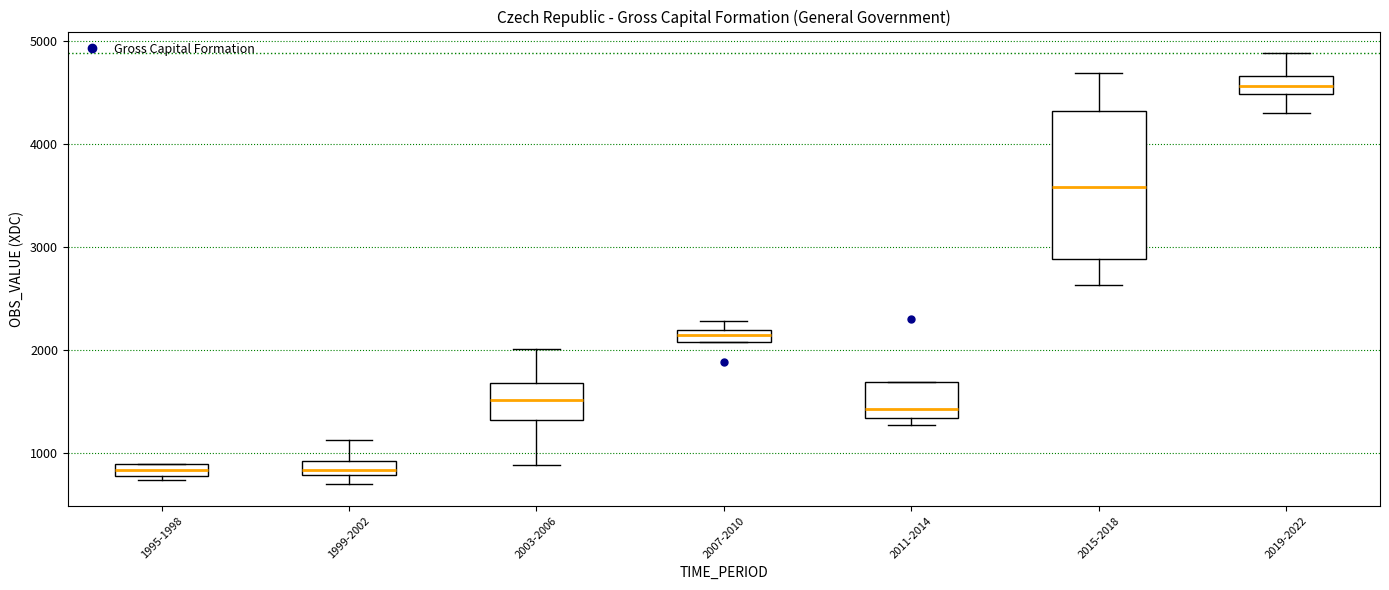

Where does the lower whisker of the box for 2003-2006 end on the y-axis? The values are not printed on the chart, so give them approximately, as read against the axis.

900